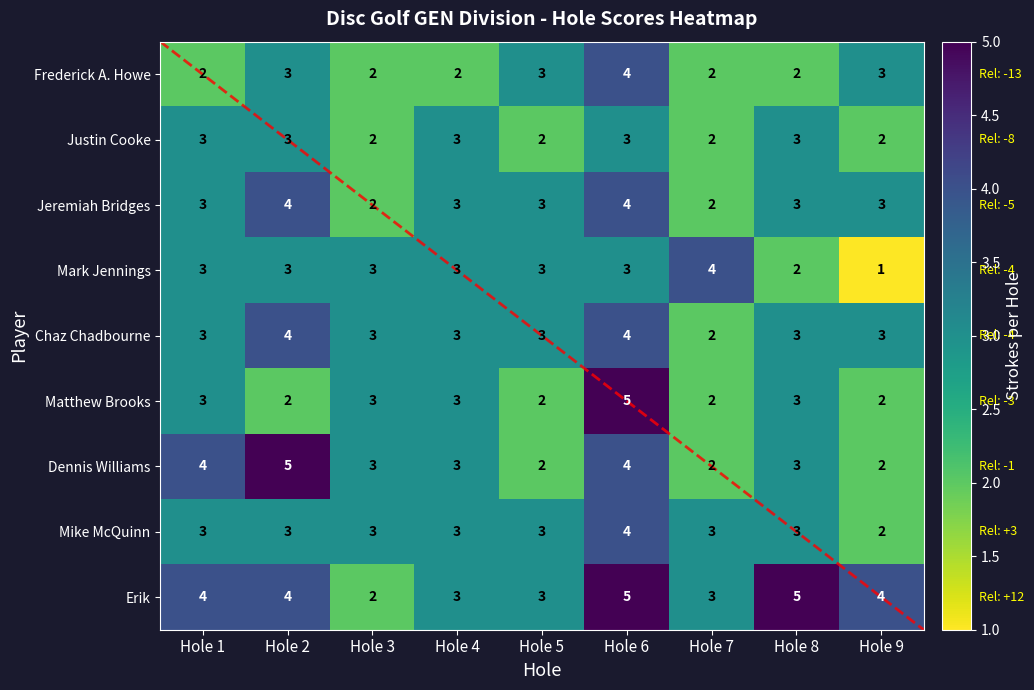

What is the difference between the highest and lowest values at Hole 9?

3